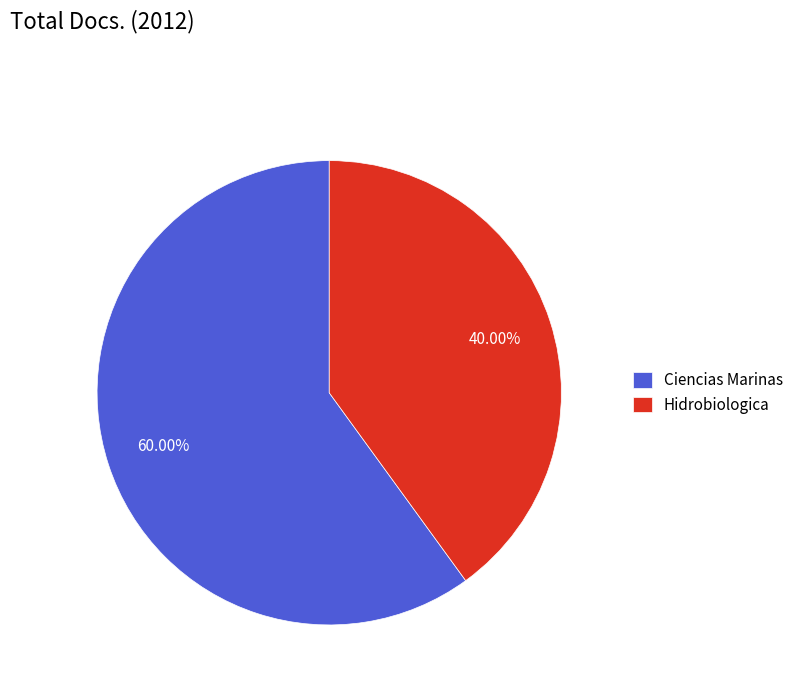

True or false: Ciencias Marinas accounts for 67% of the total.

False